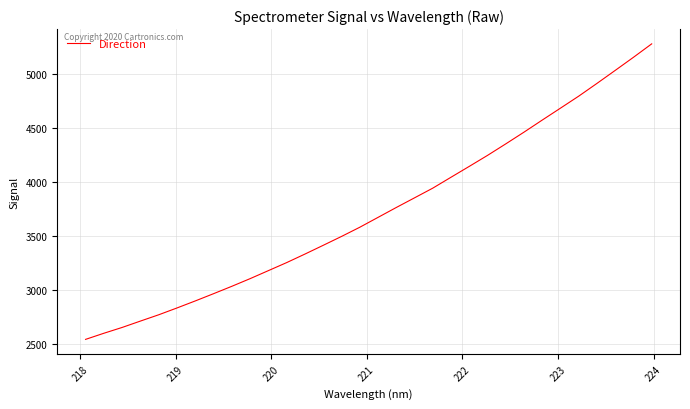

How many series are shown in this chart?

1